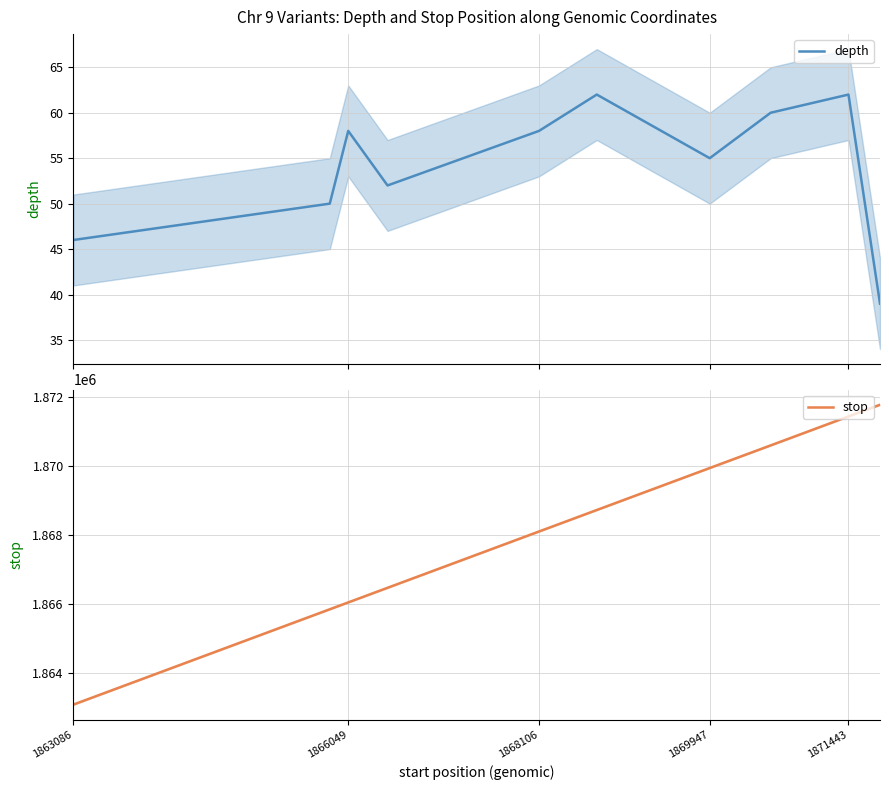

True or false: stop and depth intersect in this chart.

False